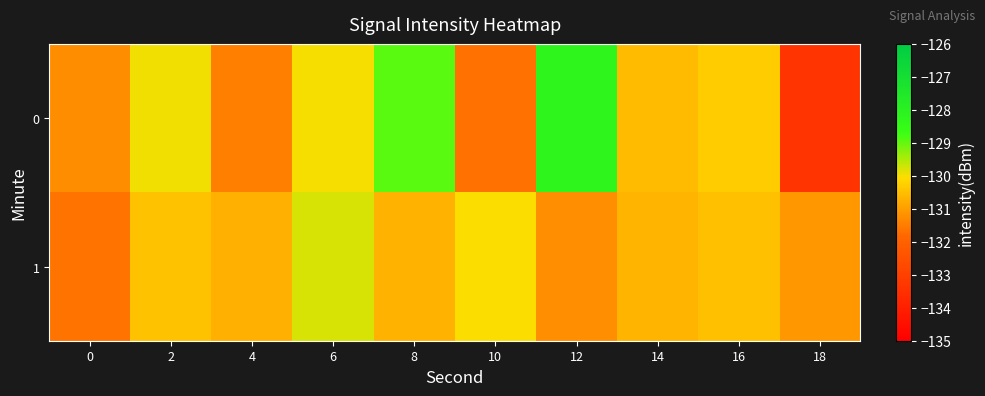

Reading right to left, extract all data points from this chart.

0: 18=-133.4	16=-130.3	14=-130.6	12=-128.2	10=-131.7	8=-128.9	6=-130.0	4=-131.5	2=-130.0	0=-131.2
1: 18=-131.1	16=-130.5	14=-130.7	12=-131.2	10=-130.0	8=-130.7	6=-129.8	4=-130.7	2=-130.4	0=-131.7